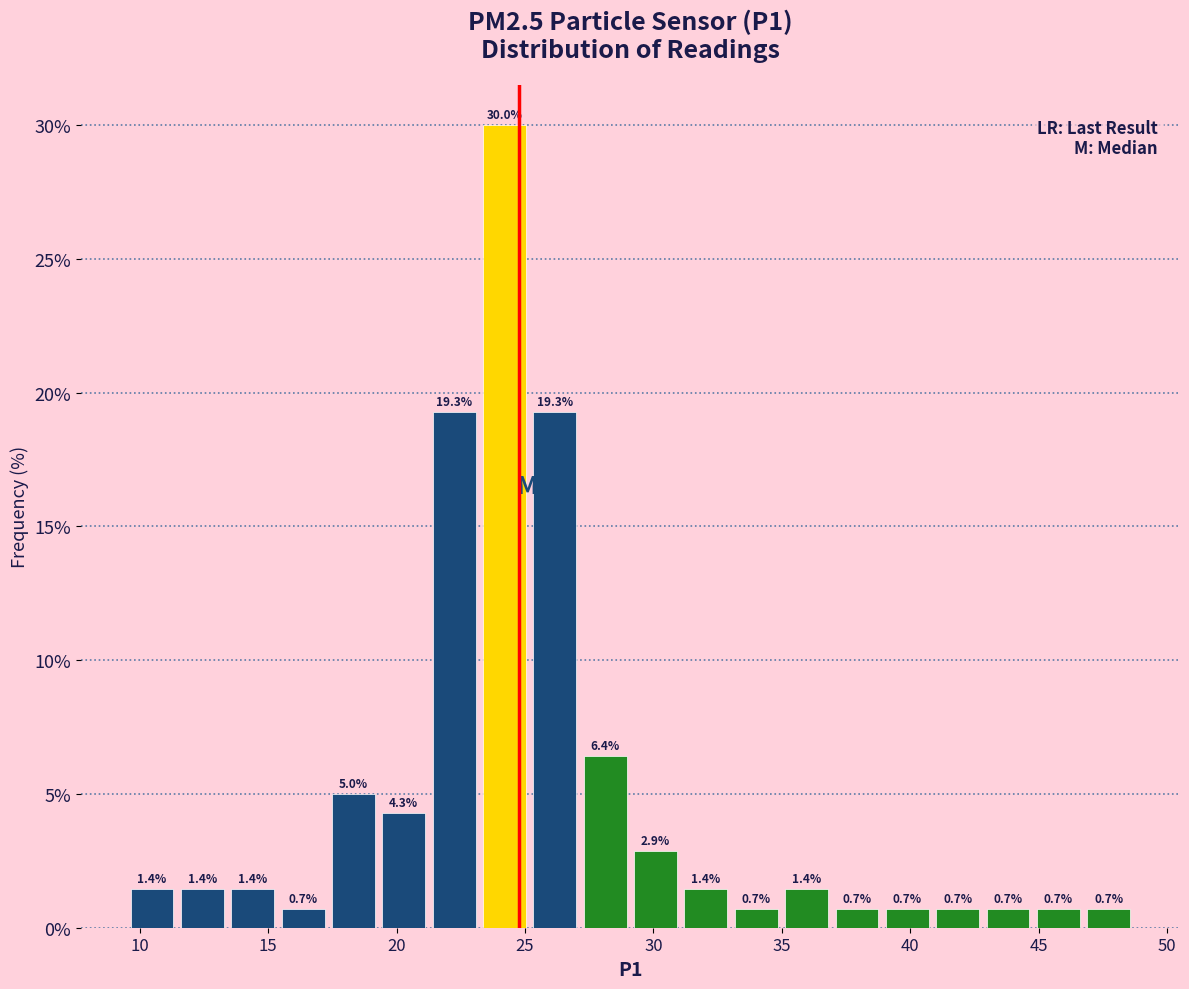

Read against the x-axis, roughly where is the centre of the tallest bar?

24.0